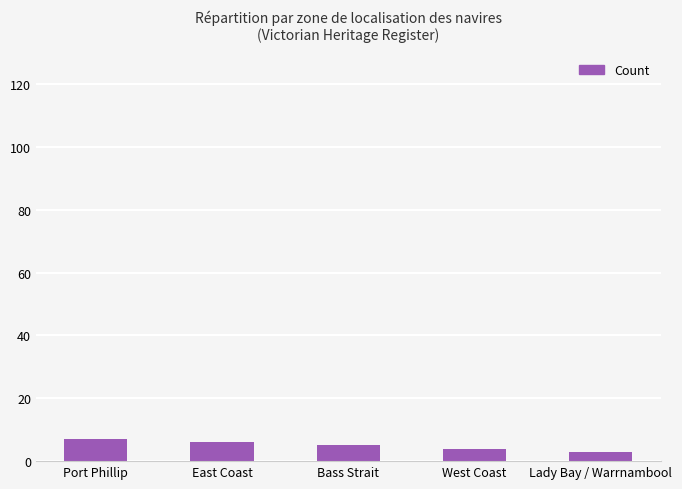

What is the minimum value shown in the chart?

3